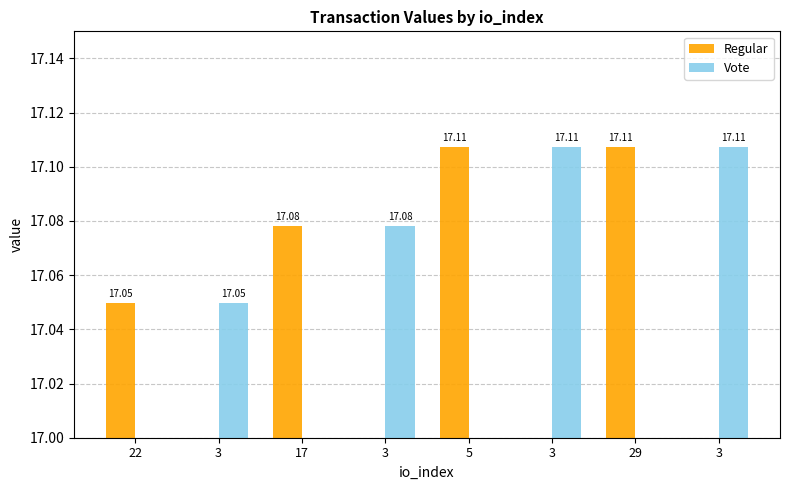

Reading left to right, what are all the values shown in this chart?

Regular: 17.0	17.1	17.1	17.1
Vote: 17.0	17.1	17.1	17.1